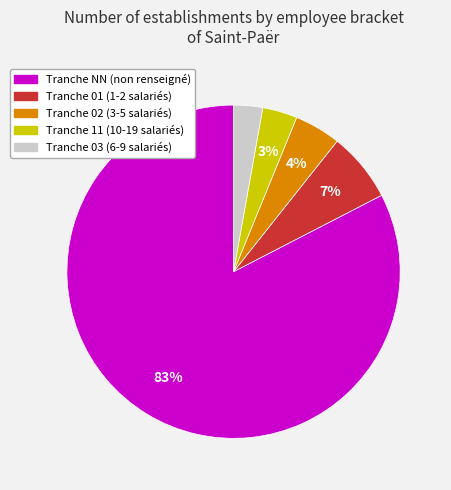

To the nearest percent, what portion does Tranche 03 (6-9 salariés) represent?

3%